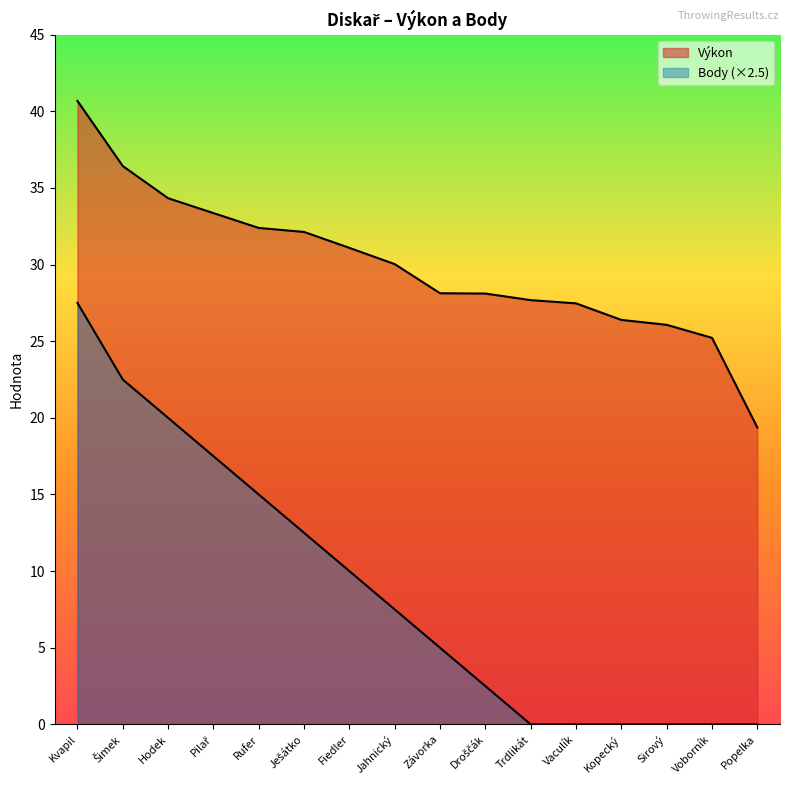

Does the chart display data point markers on the line(s)?

No